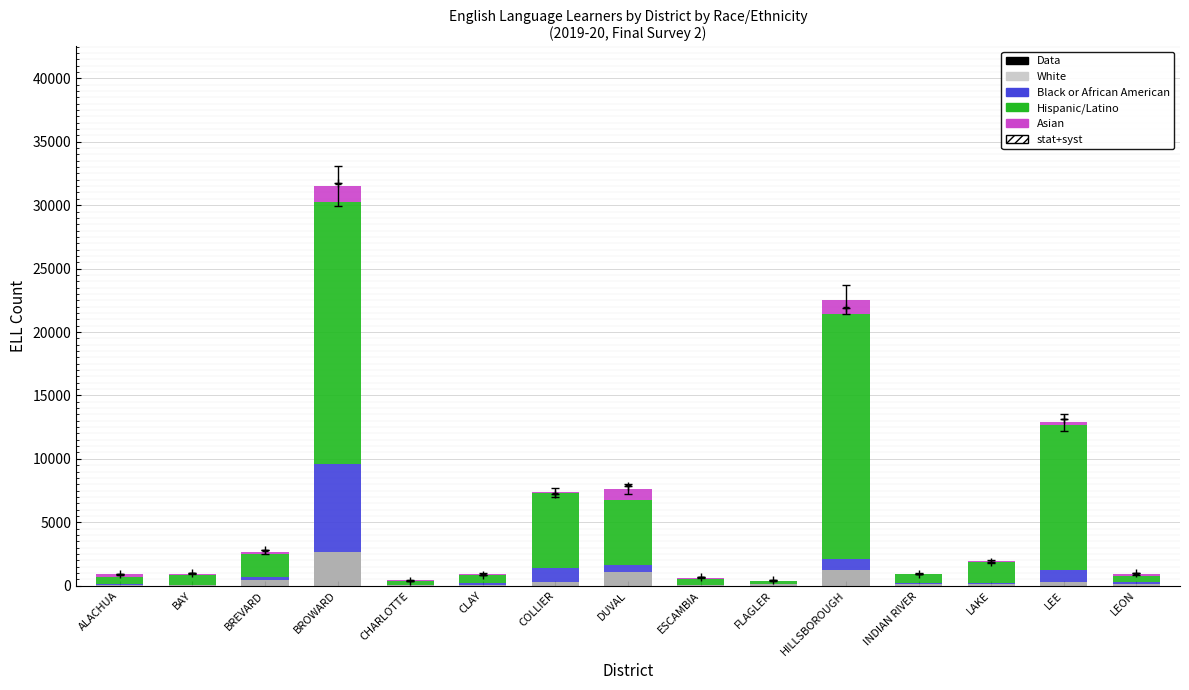

What value does the Black or African American series have at FLAGLER?

36